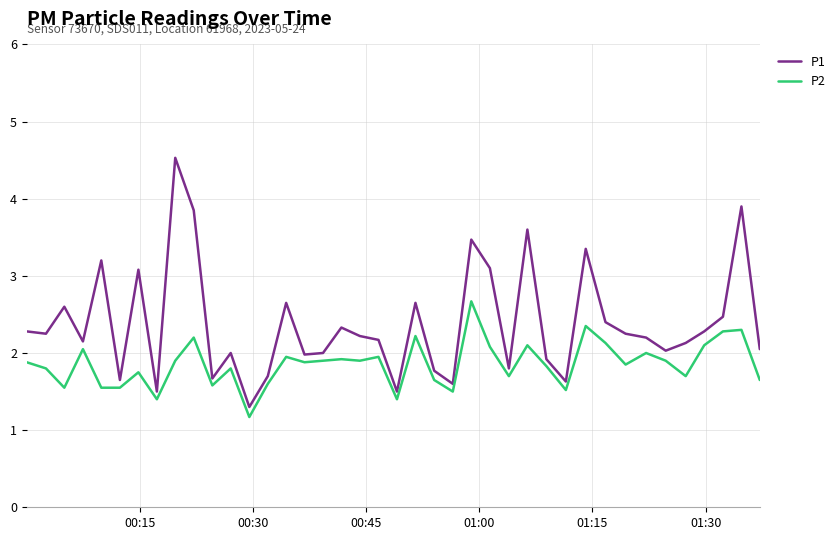

True or false: P1 and P2 intersect in this chart.

False